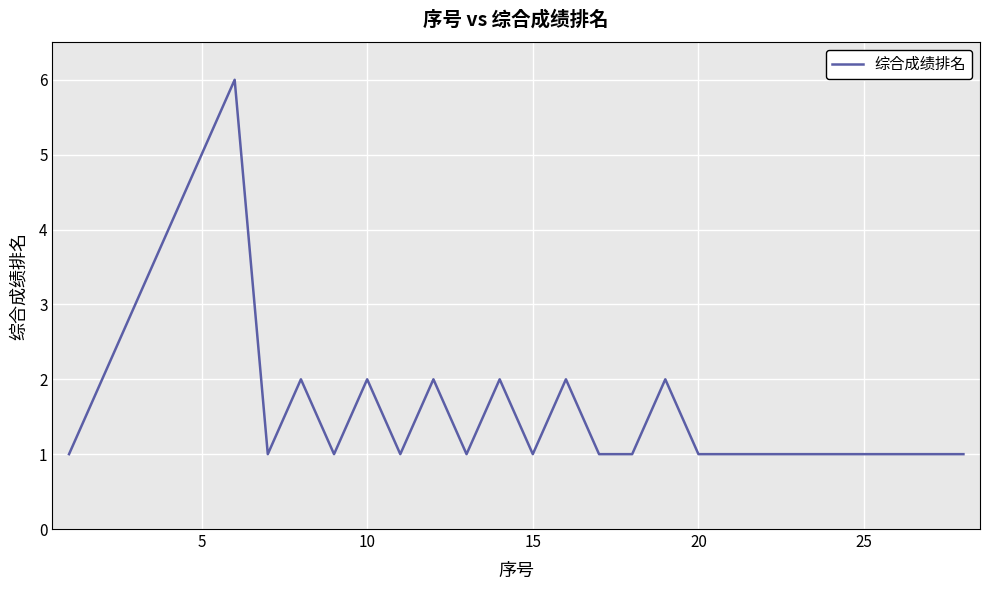

What is the sum of all values?

49